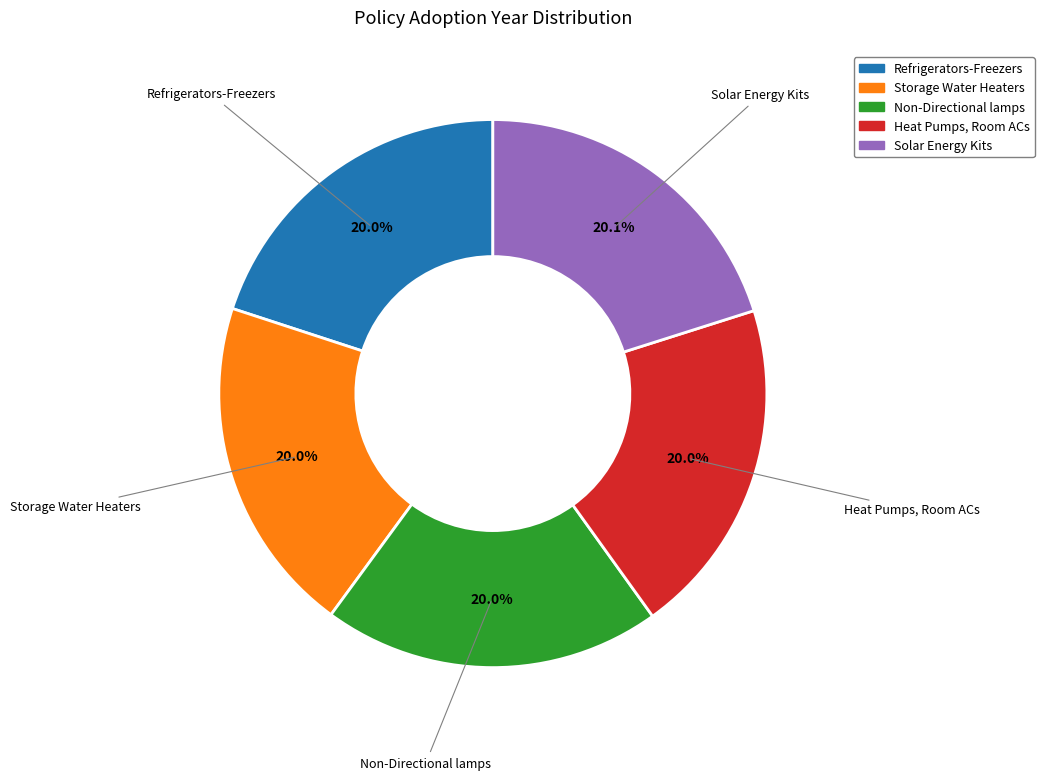

To the nearest percent, what is the average slice percentage?

20%